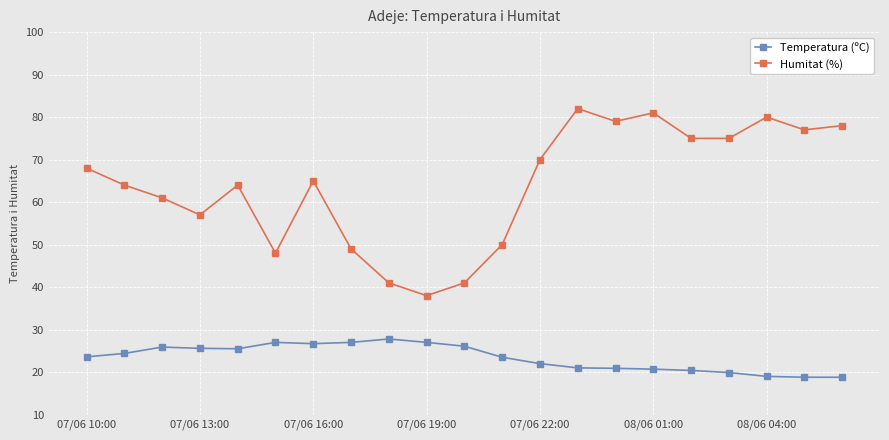

True or false: Temperatura (ºC) and Humitat (%) cross at least once.

False